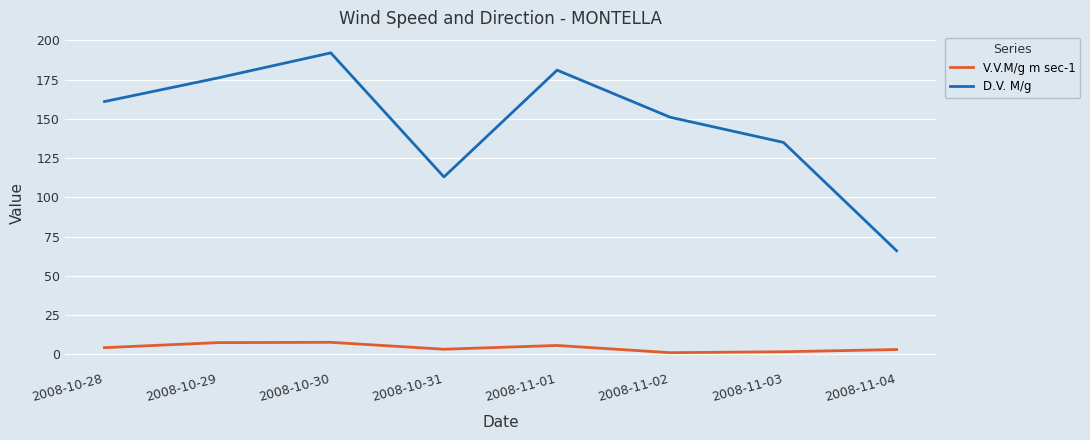

The V.V.M/g m sec-1 series shows 7.5 at 2008-10-29. True or false?

True